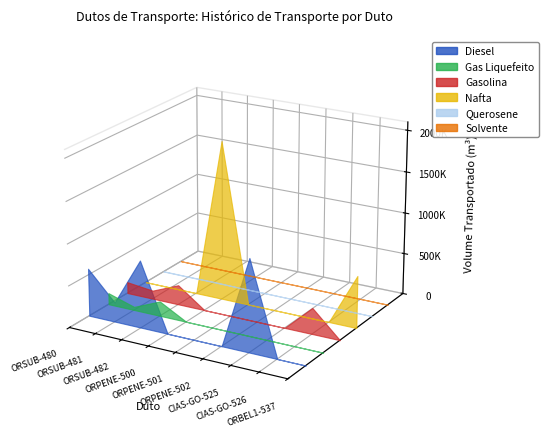

Reading left to right, list all the values displayed in this chart.

Diesel: 574133	234211	808344	0	0	0	1106547	0	0
Gas Liquefeito: 138522	38648	177170	0	0	0	0	0	0
Gasolina: 137149	100537	237686	0	0	0	0	313974	0
Nafta: 0	0	0	1924867	0	142	0	0	628166
Querosene: 3603	2906	6509	0	0	0	0	0	0
Solvente: 0	0	0	0	0	988	0	0	0